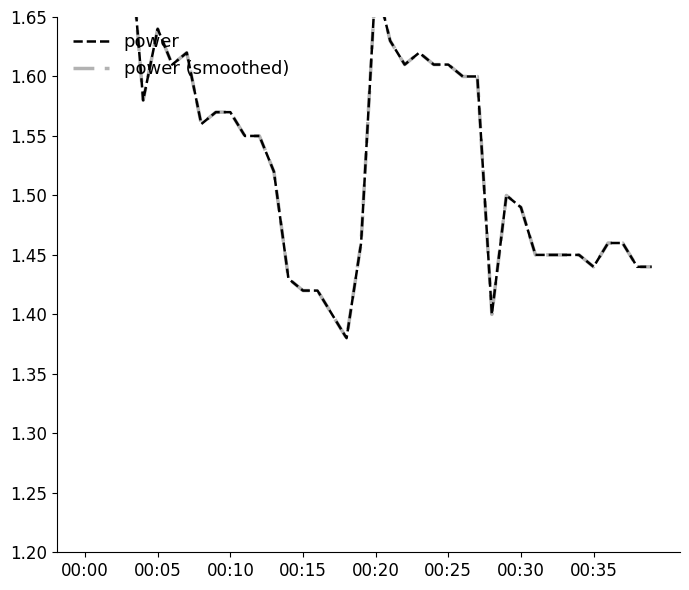

The power series shows 0.9 at 00:35. True or false?

False